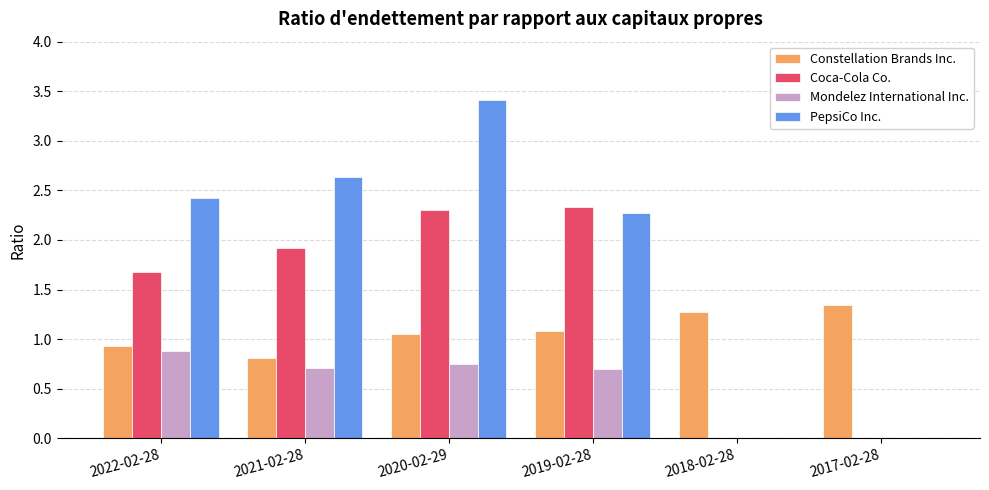

What is the maximum value shown in the chart?

3.4